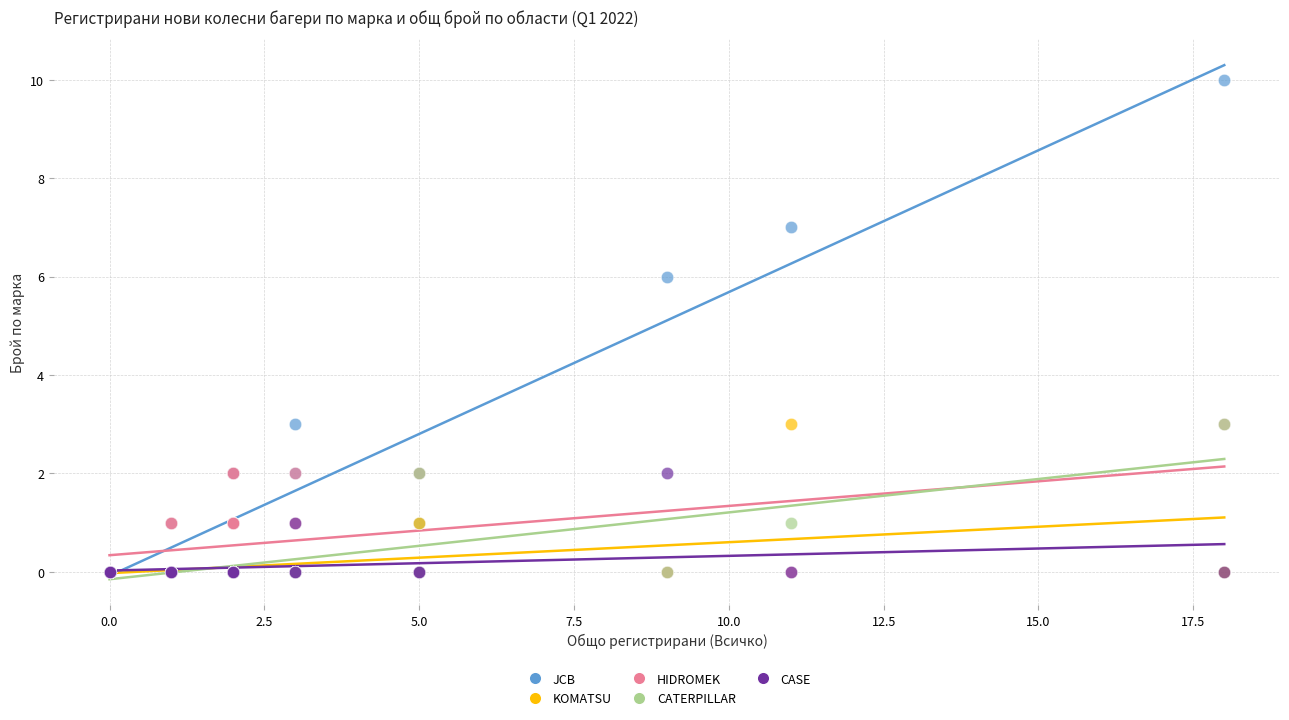

Across all series, what Y value is closest to 5?

6